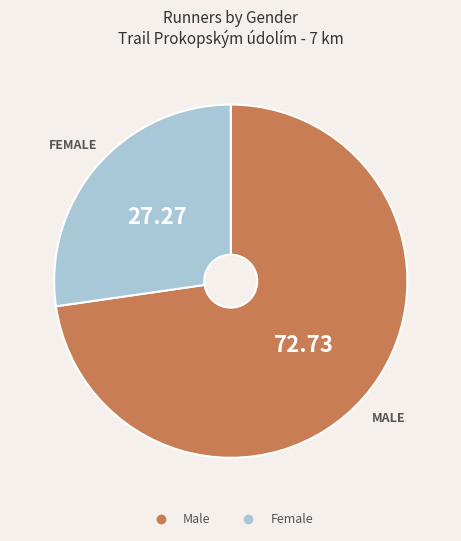

True or false: Female accounts for 27% of the total.

True